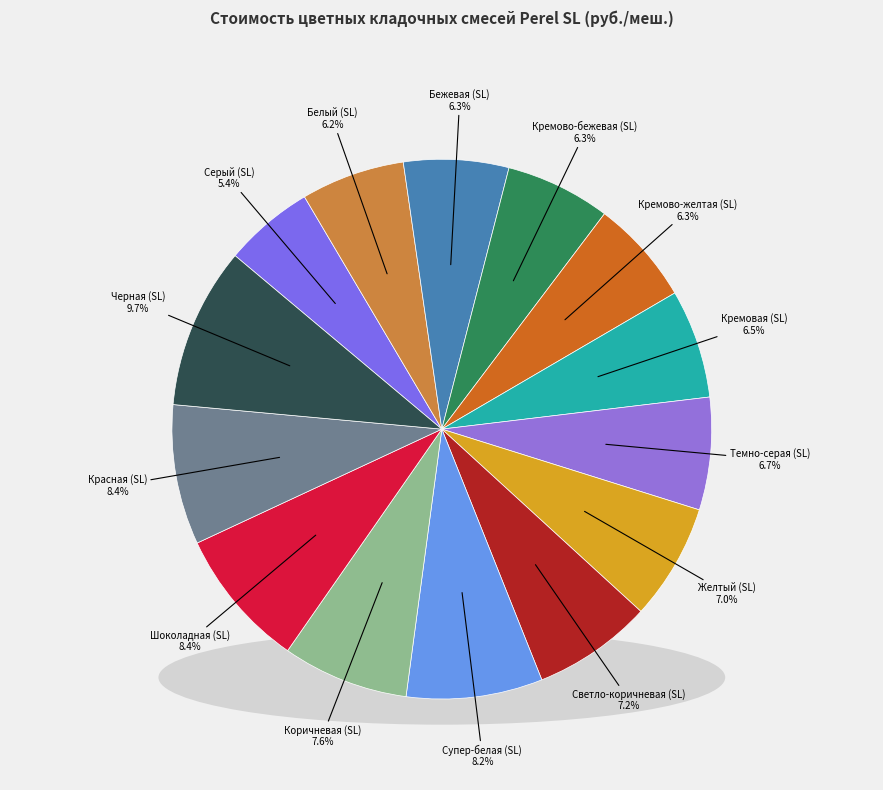

How much of the chart is everything except Коричневая (SL)?

92.4%